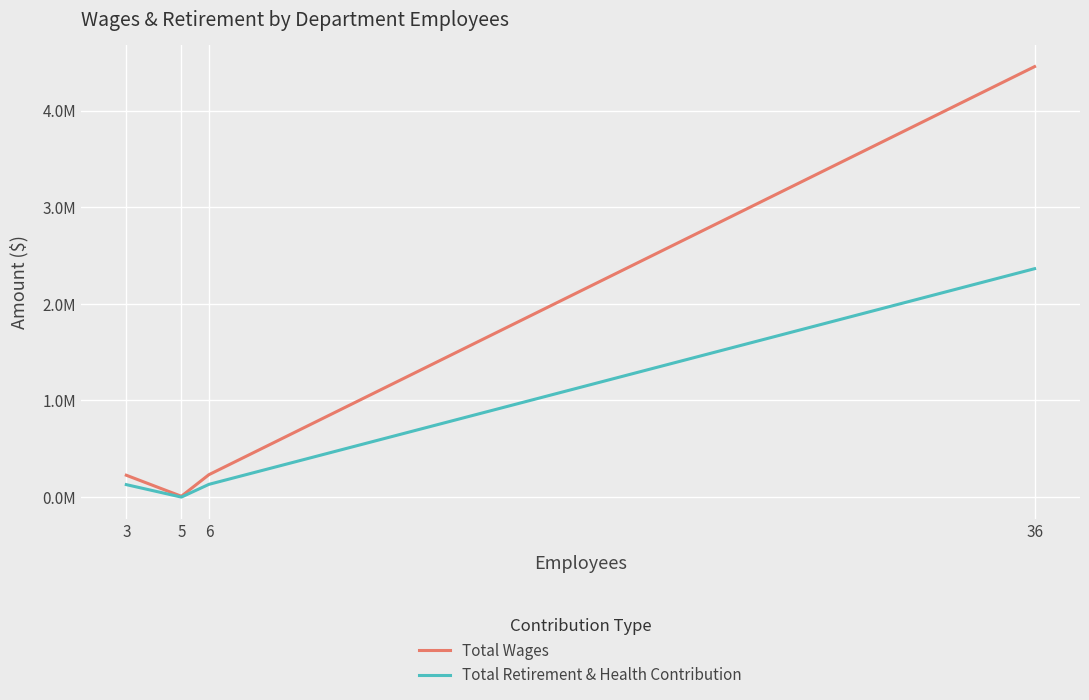

Is this an area chart (filled region under the line)?

No